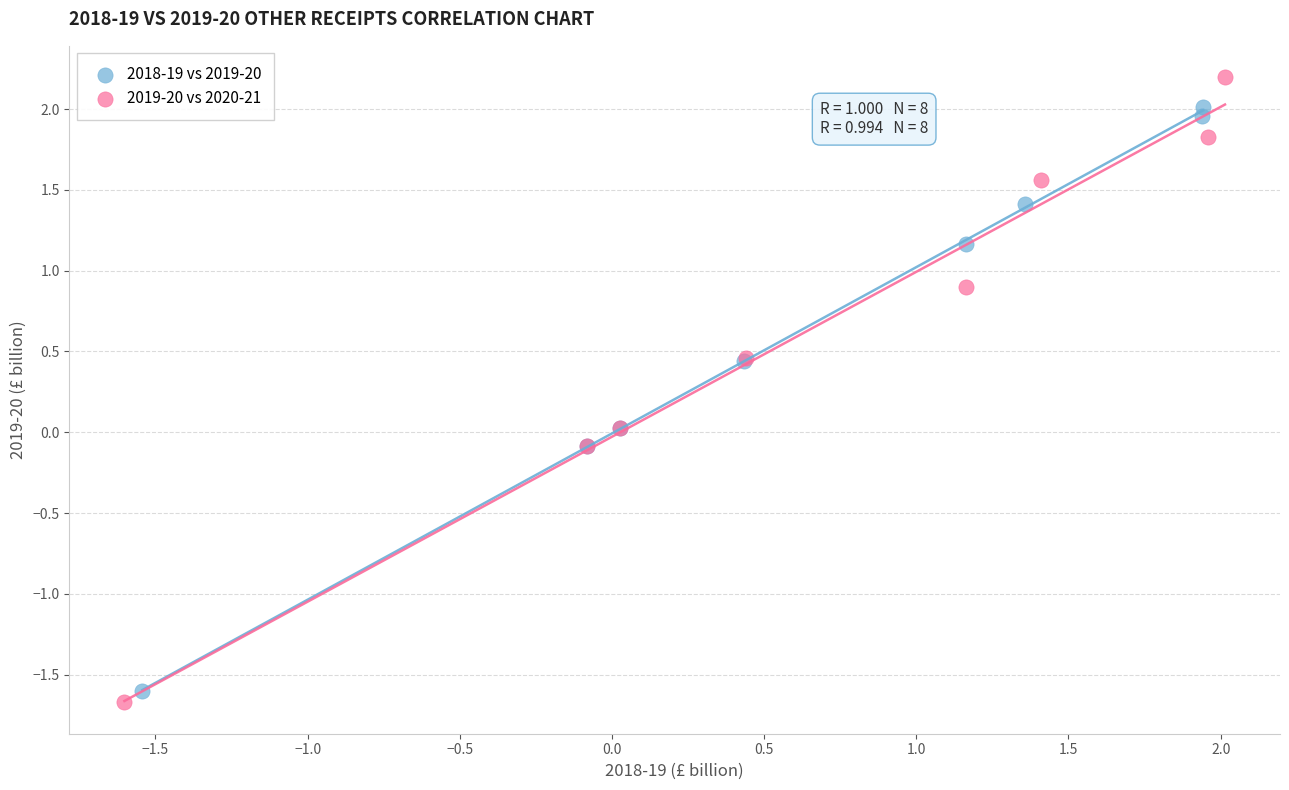

Which series contains the highest Y value?

2019-20 vs 2020-21